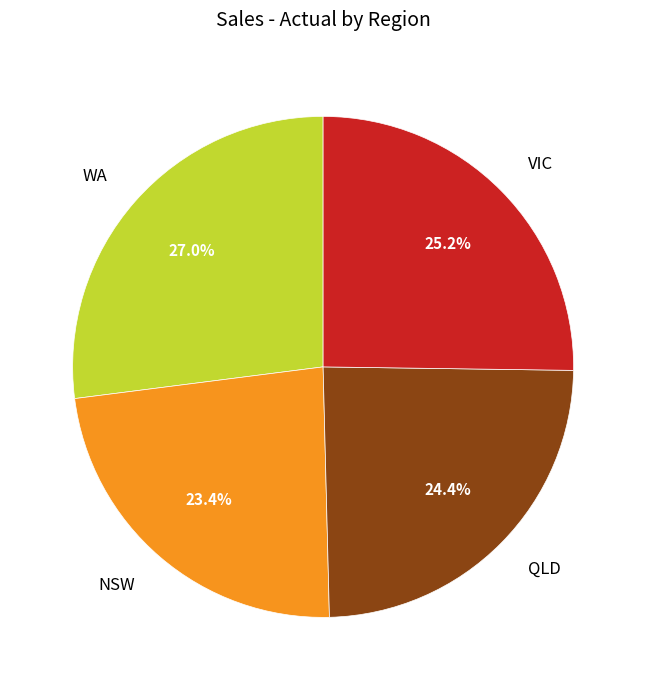

To the nearest percent, what is the difference between the largest and smallest slice percentages?

4%